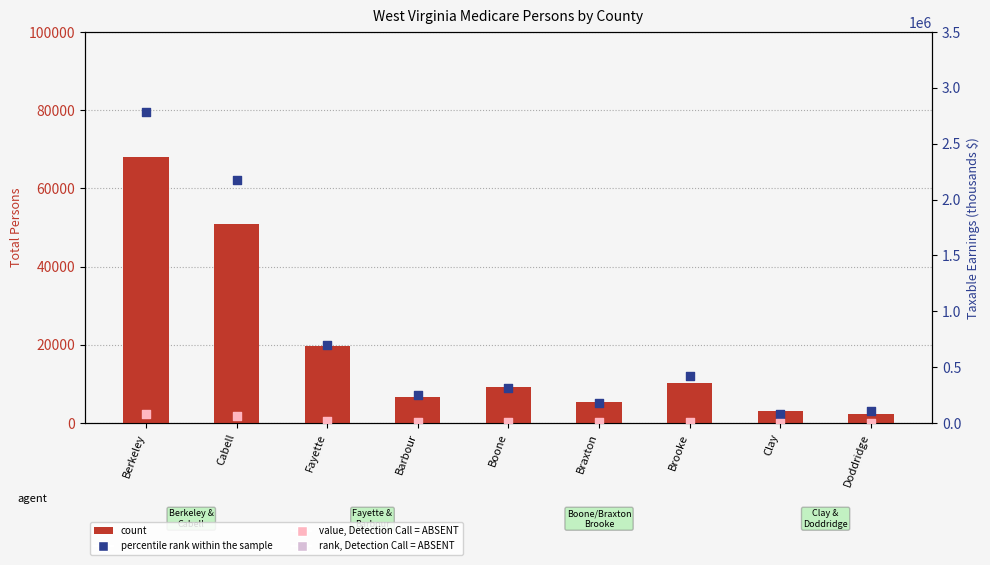

At how many categories does at least one series exceed 1230454?

2